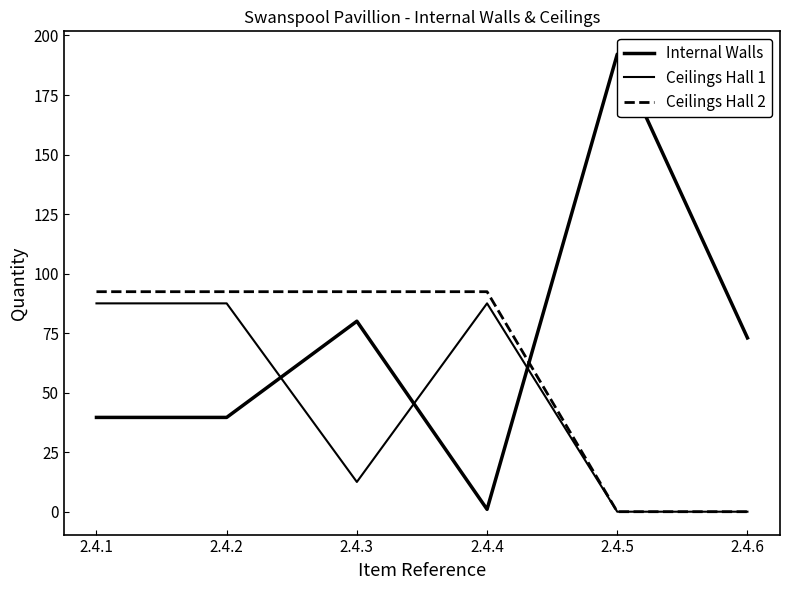

Does the chart have visible grid lines?

No